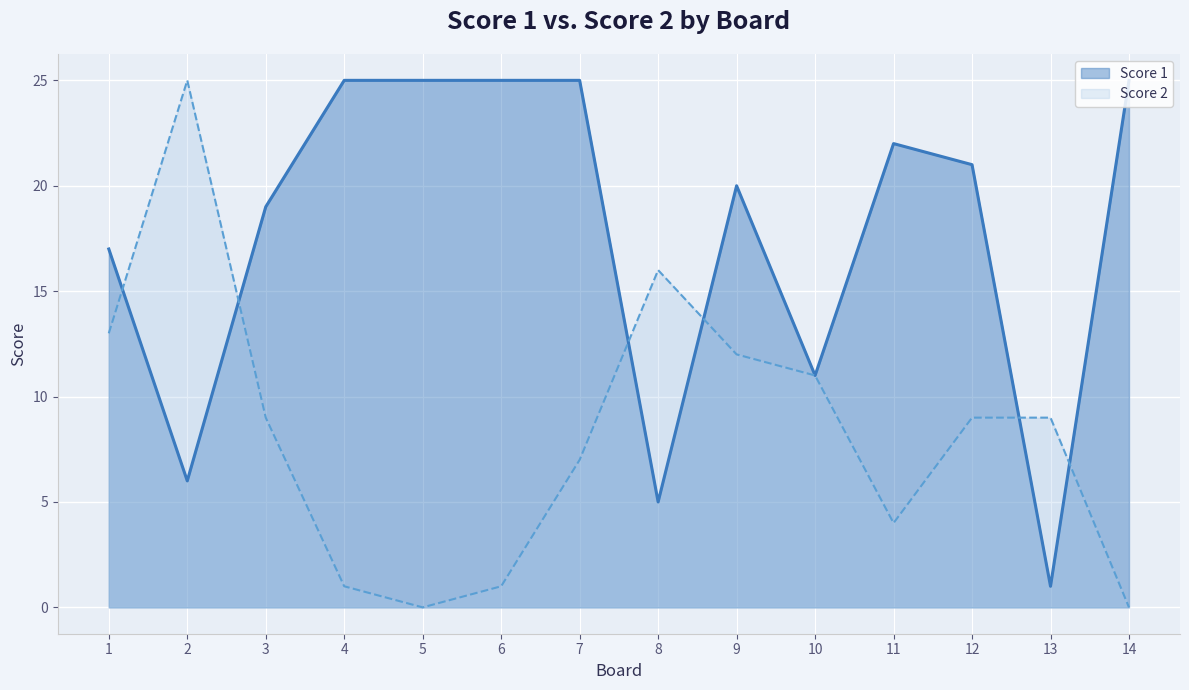

Where does the Score 1 series first go above 21?

4